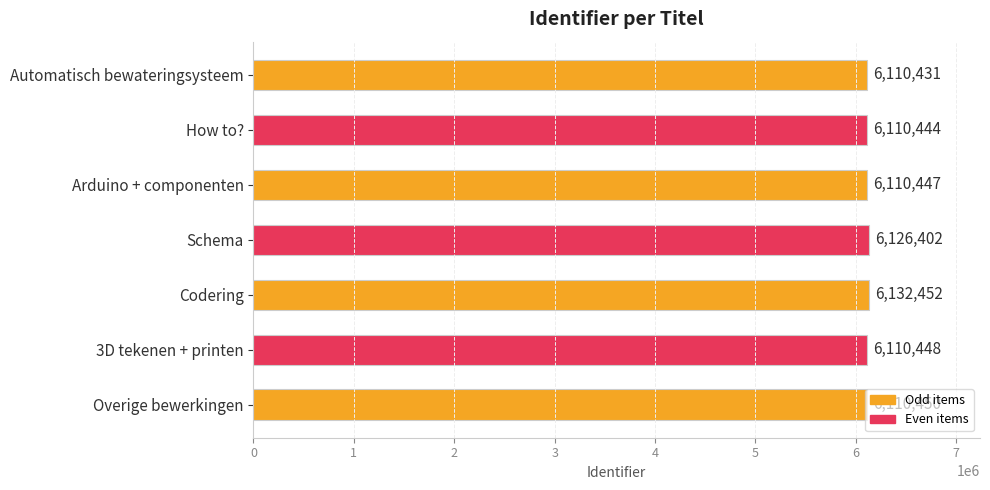

What value does the data have at Arduino + componenten?

6110447